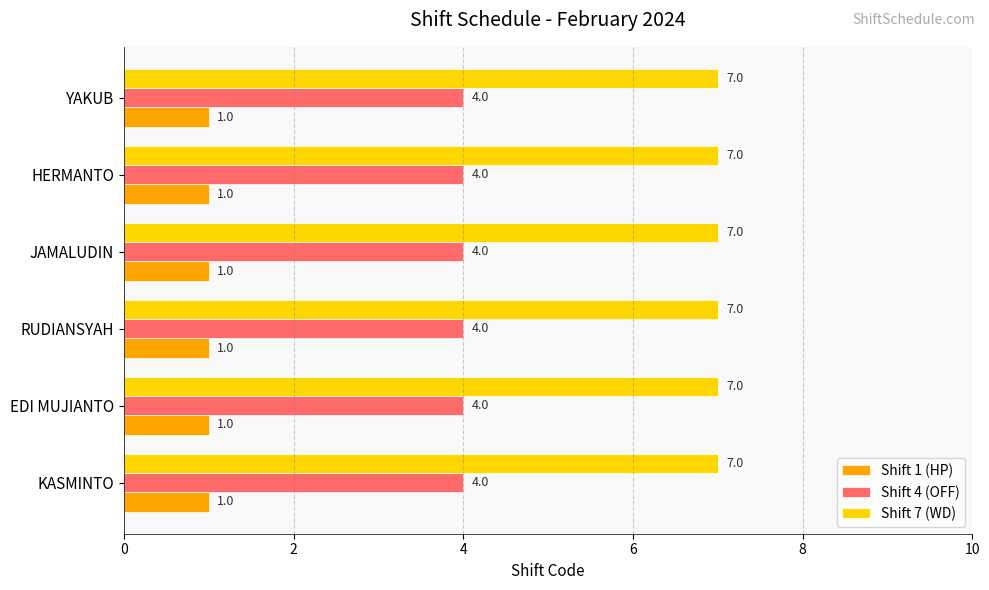

Is it true that Shift 7 (WD) equals 7 at KASMINTO?

True